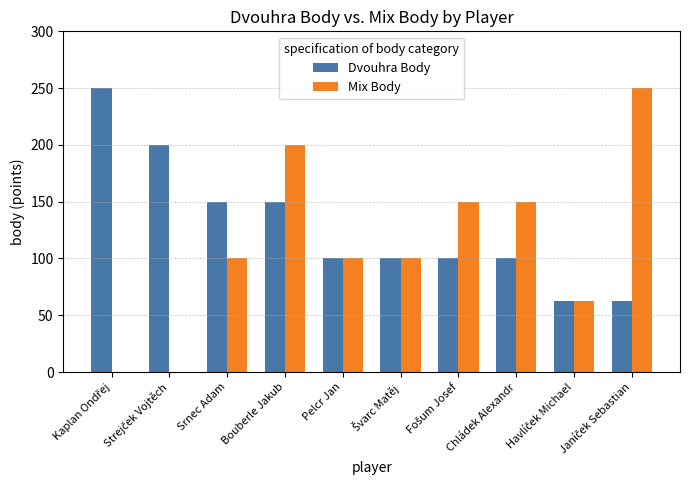

What is the sum of all Dvouhra Body values?

1276